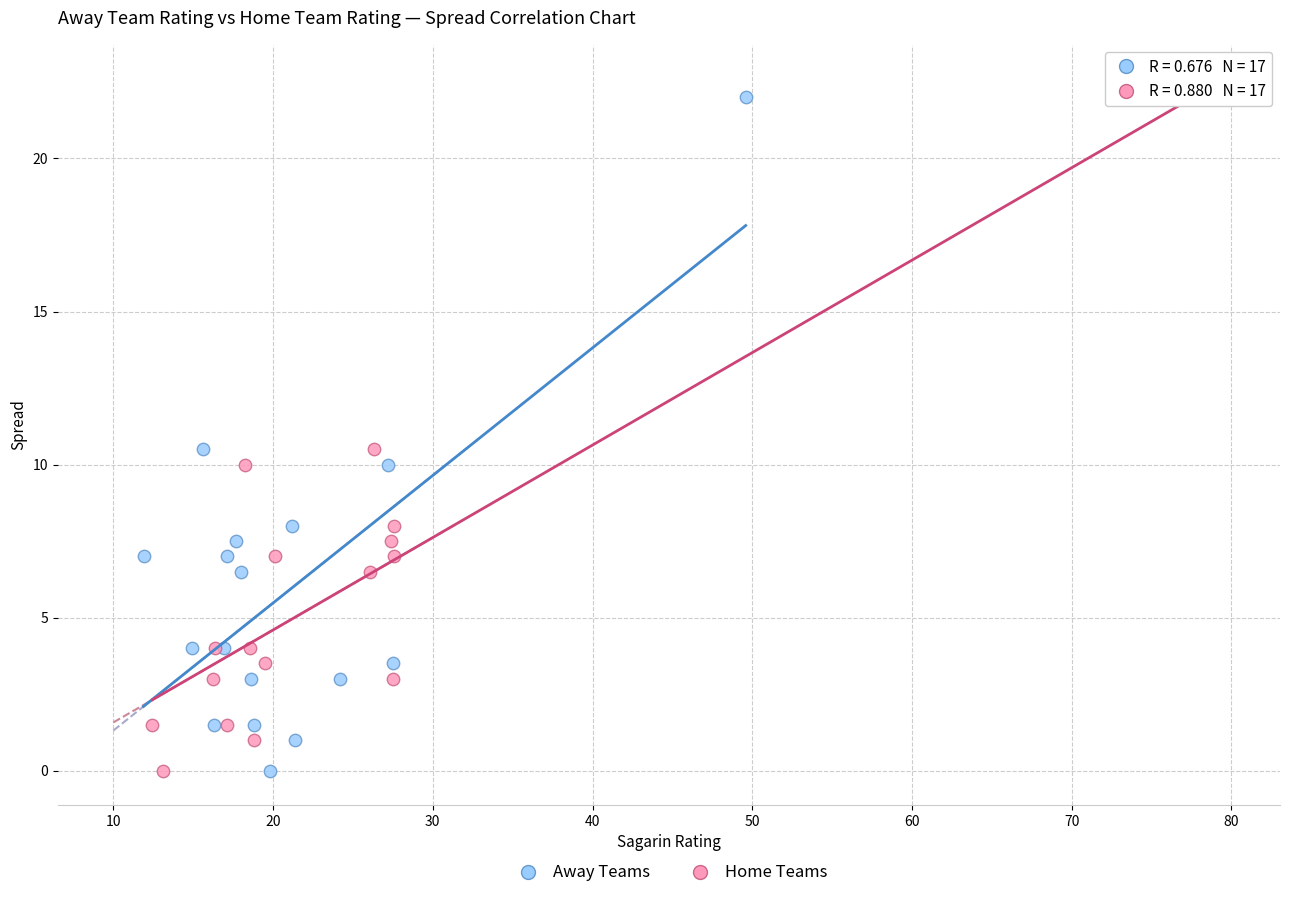

What are all the series names shown in the legend?

Away Teams, Home Teams